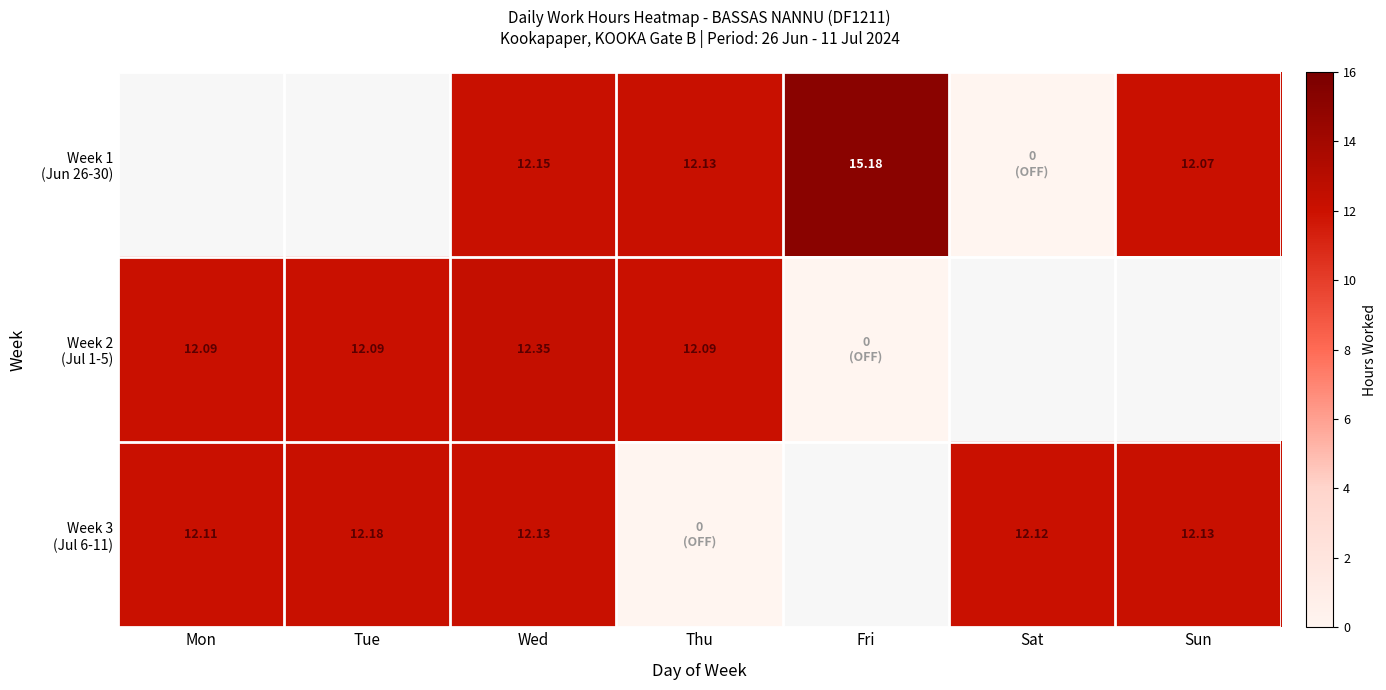

What is the sum of the Week 1 (Jun 26-30) values at Sat and Sun?

12.1